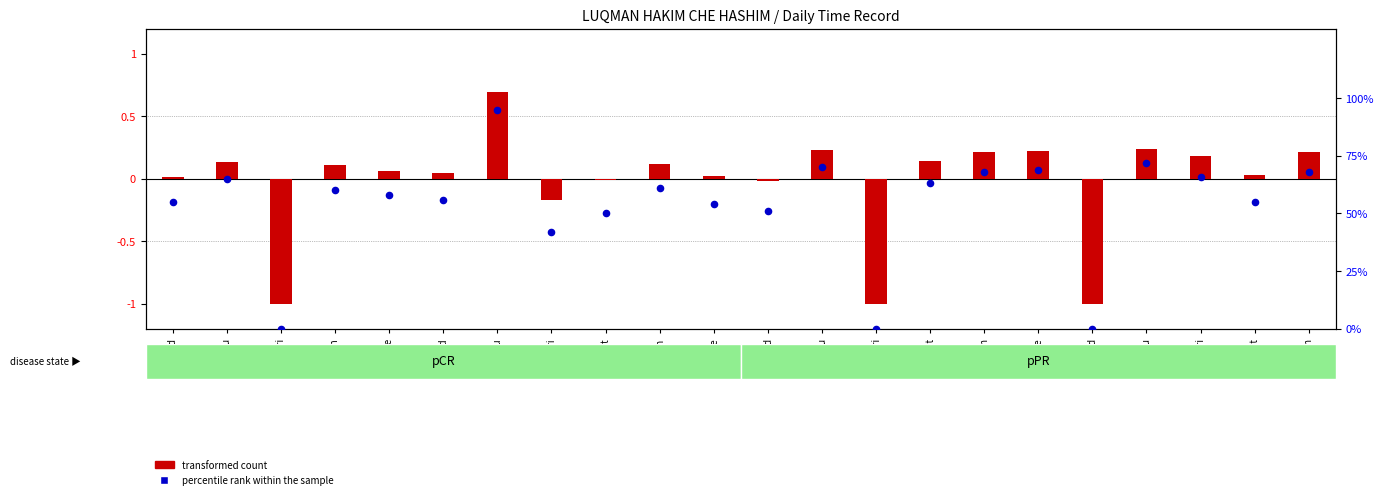

Which series reaches the minimum Y coordinate?

transformed count